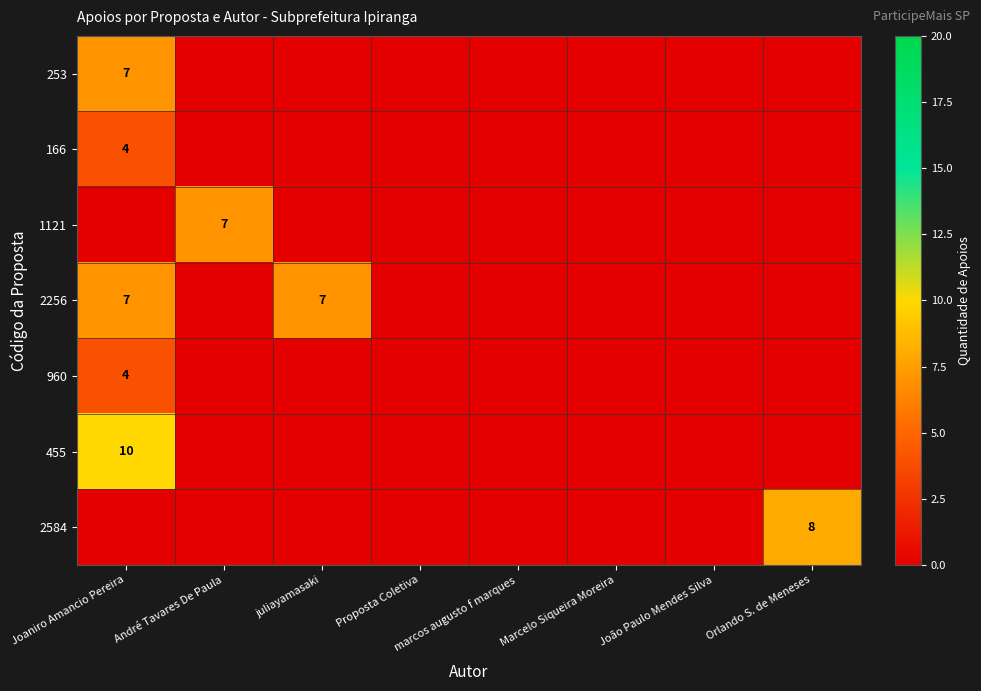

Is it true that 2256 equals 7 at Joaniro Amancio Pereira?

True